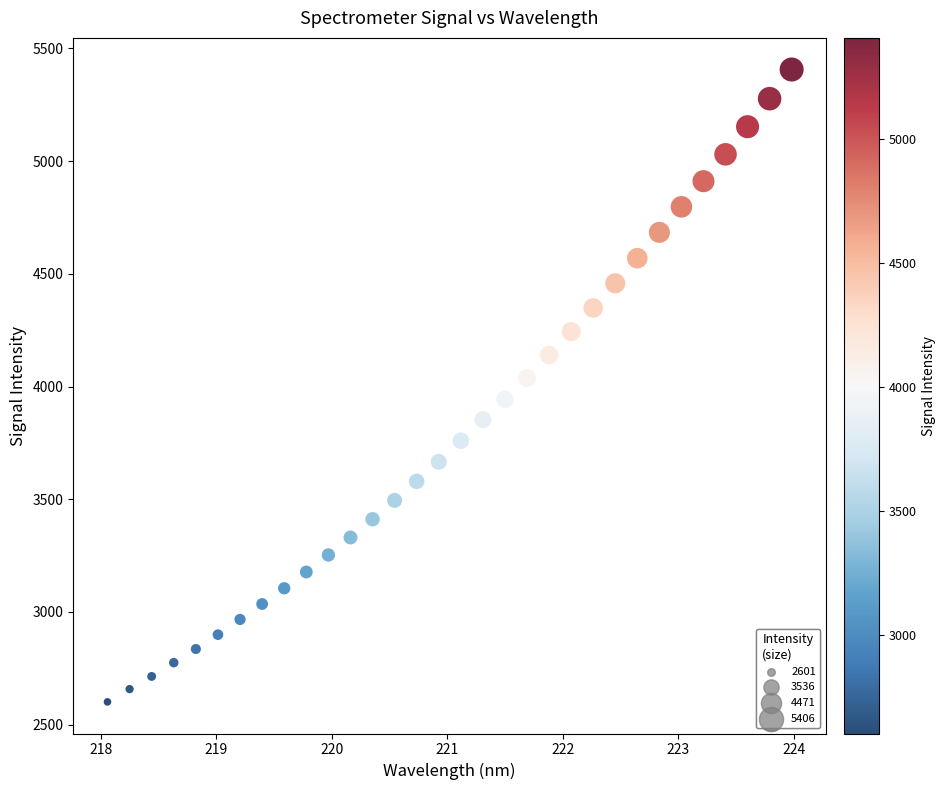

What is the range of Y values (max minus min)?

2805.5